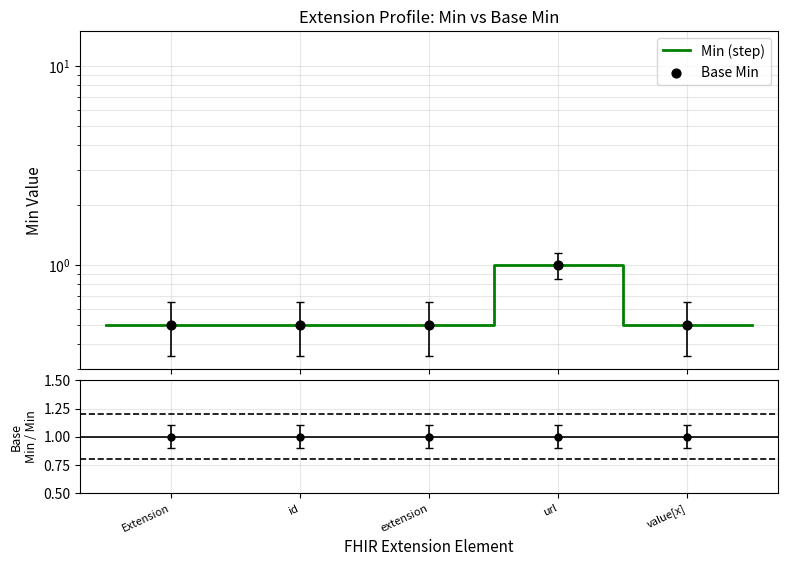

Which series reaches the minimum Y coordinate?

Min